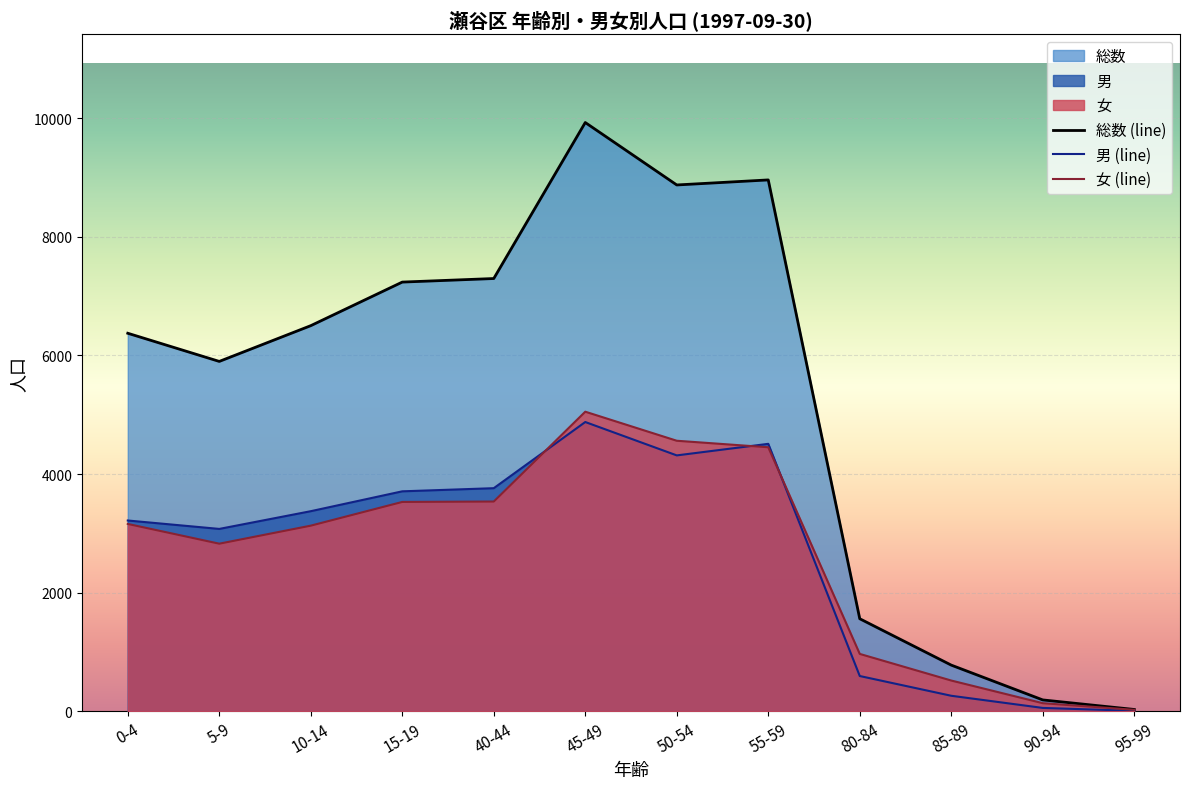

Which series changed the most between 40-44 and 95-99?

総数 (line)